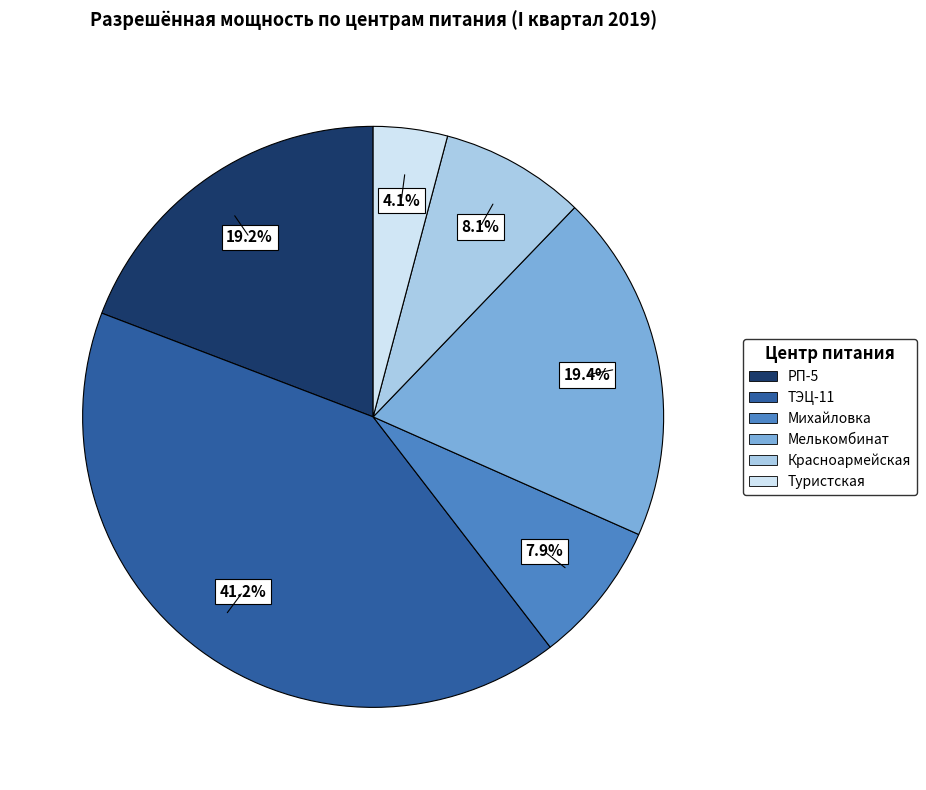

To the nearest percent, what portion does ТЭЦ-11 represent?

41%